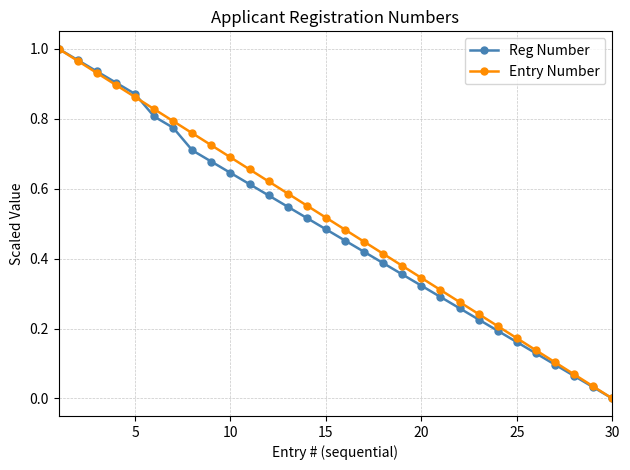

True or false: Entry Number has more than 0 interior local peaks.

False